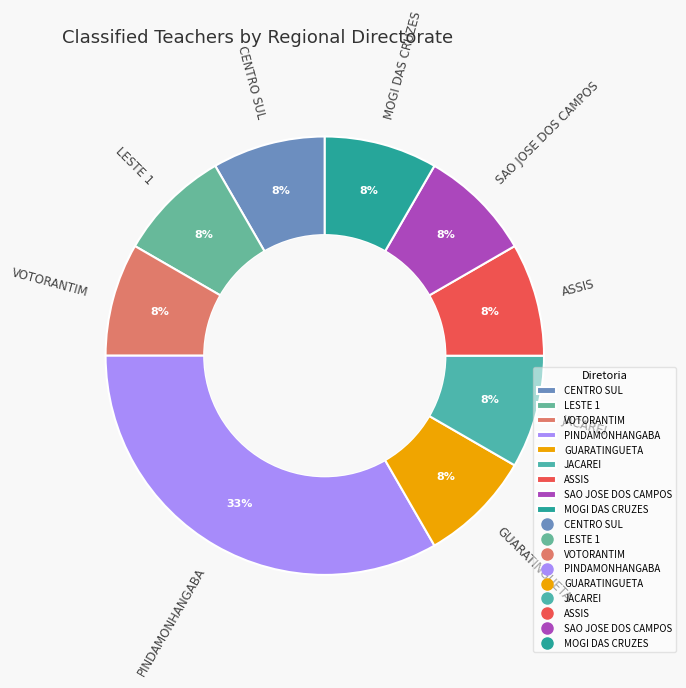

Is there any slice that represents more than half of the pie?

No